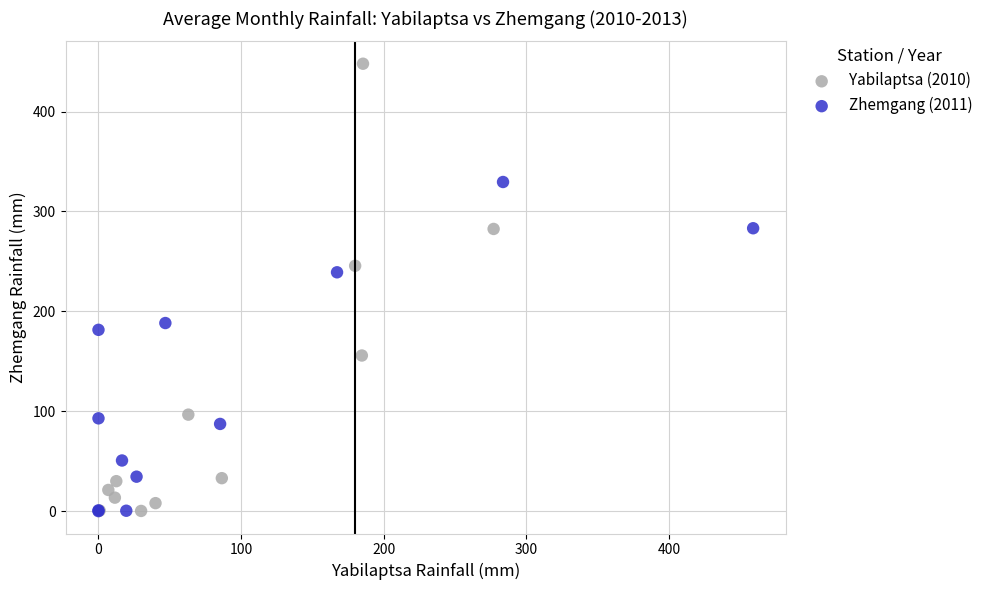

Which series contains the highest Y value?

Yabilaptsa (2010)